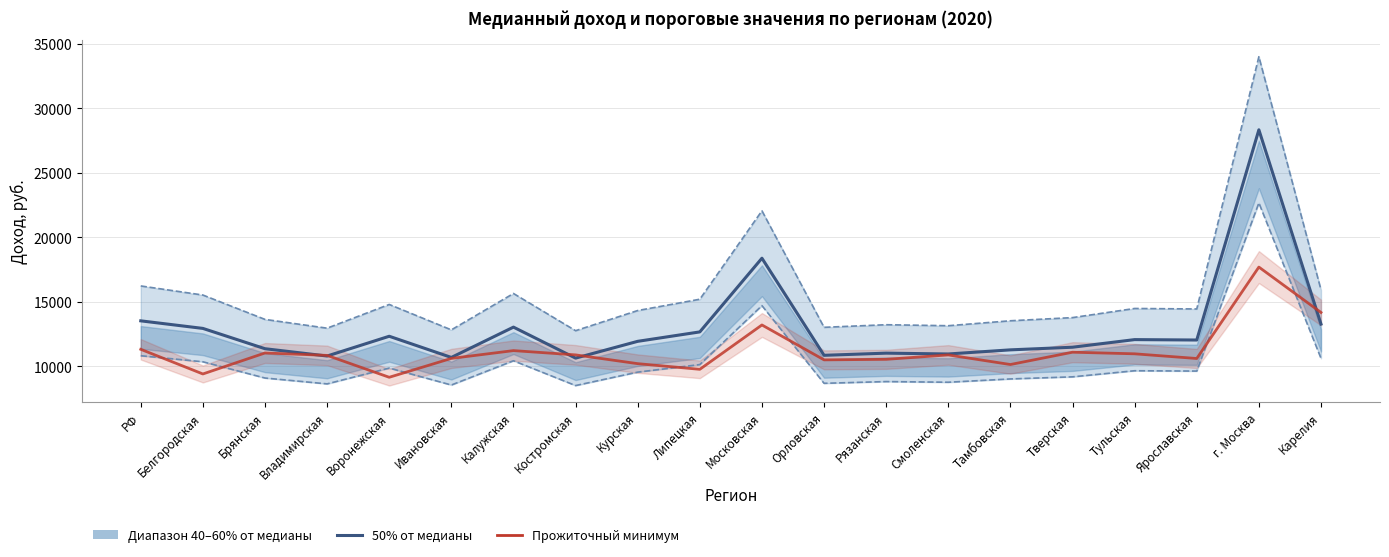

Which category has the highest value across all series?

г. Москва